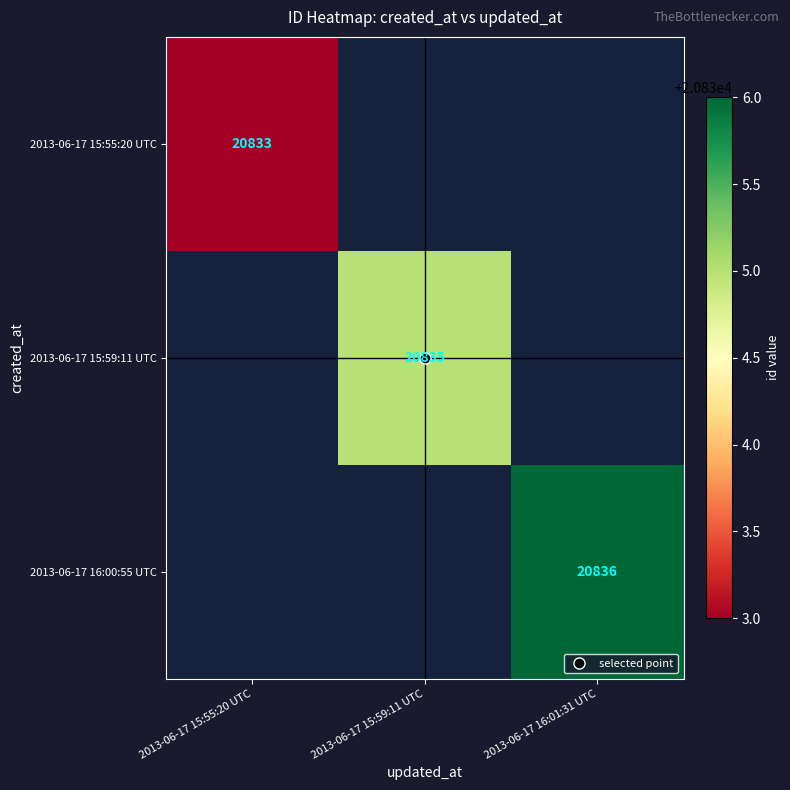

How many positive values does the 2013-06-17 15:55:20 UTC series have?

1